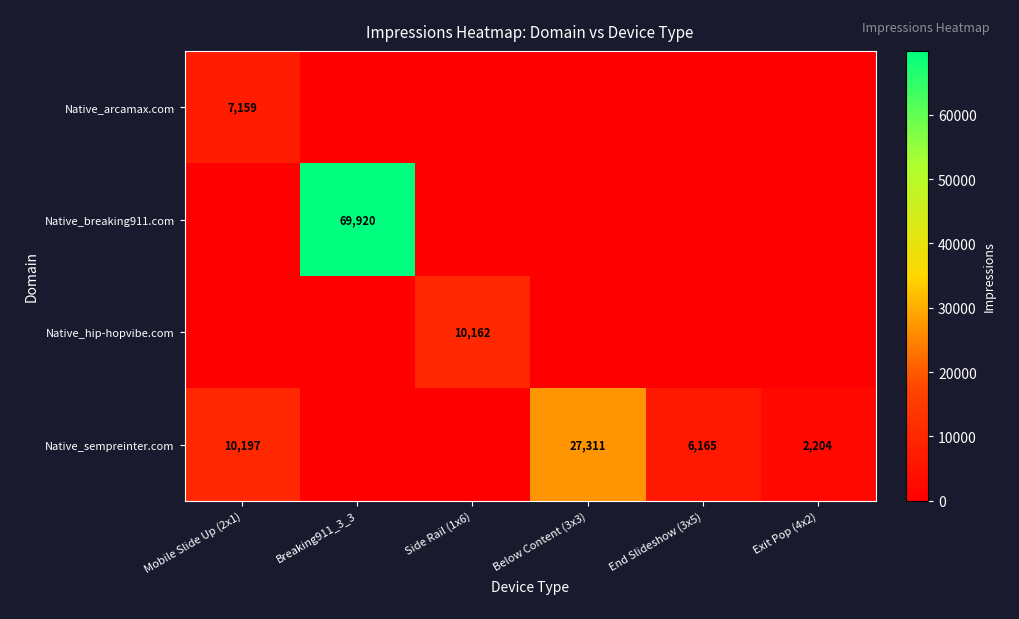

What is the difference between the maximum and second lowest values in the Native_breaking911.com series?

69920